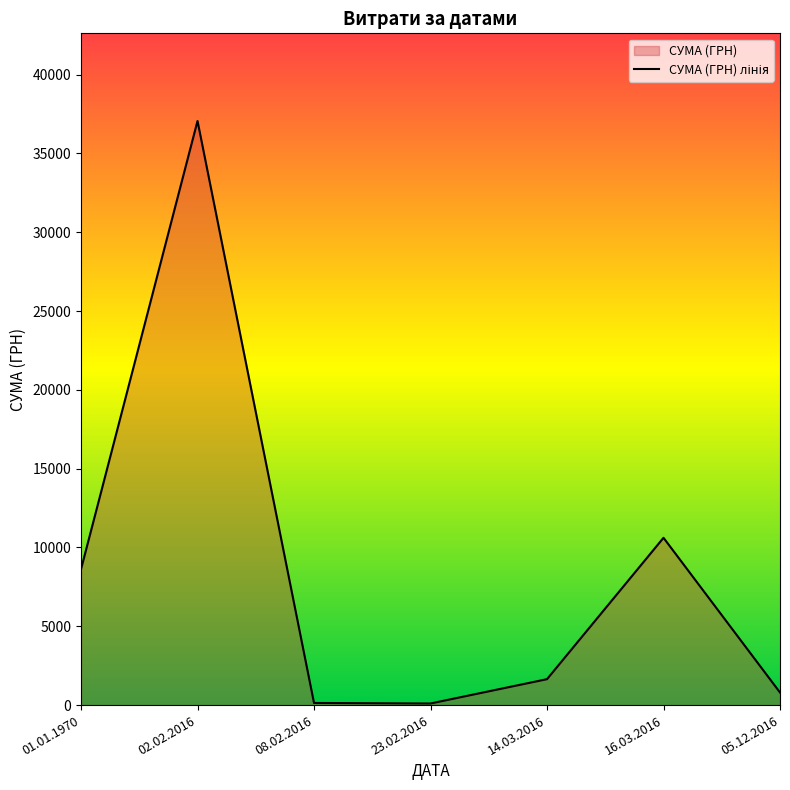

Which category has the lowest value across all series?

23.02.2016